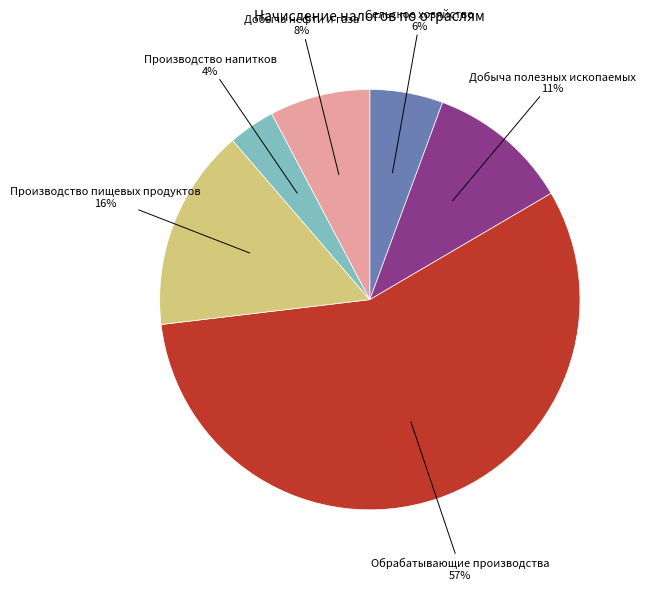

To the nearest percent, what is the difference between the Сельское хозяйство and Добыча полезных ископаемых slice percentages?

5%